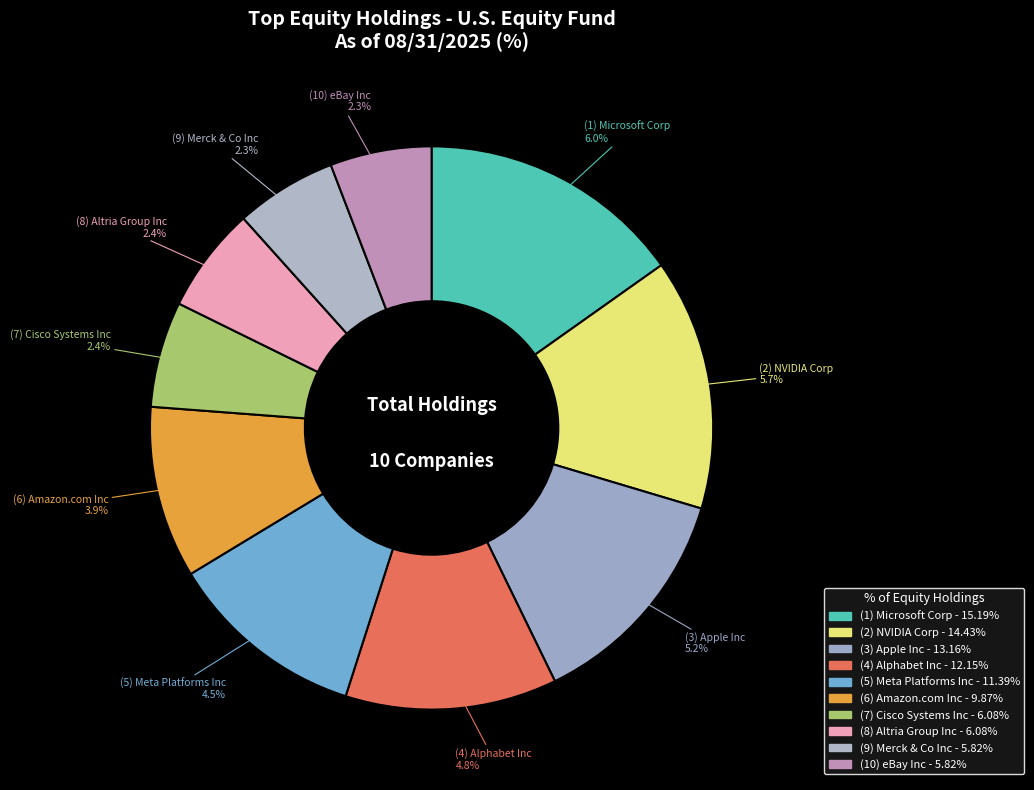

How much of the chart is everything except Microsoft Corp?

84.8%